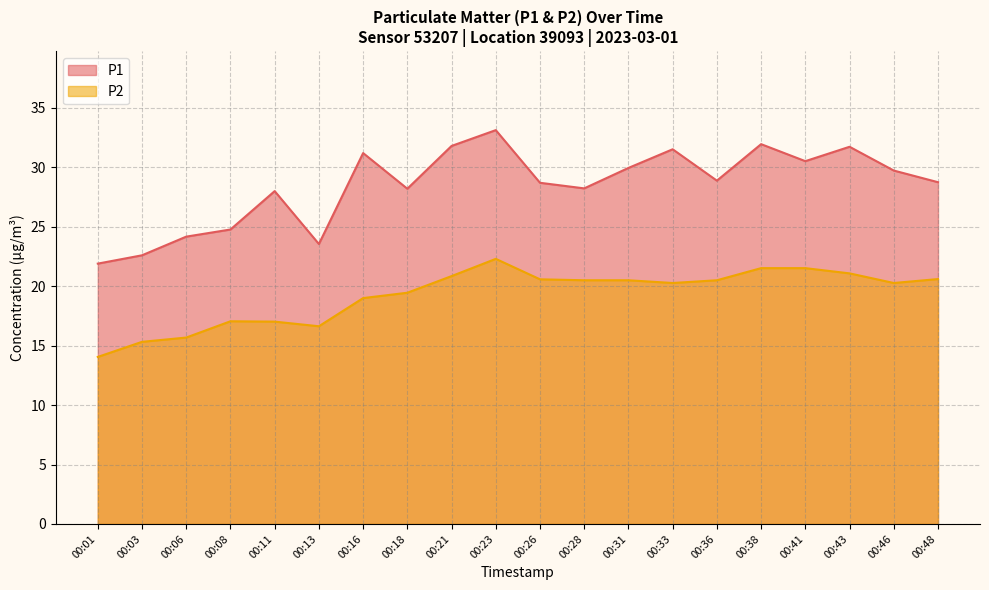

What are all the series names shown in the legend?

P1, P2